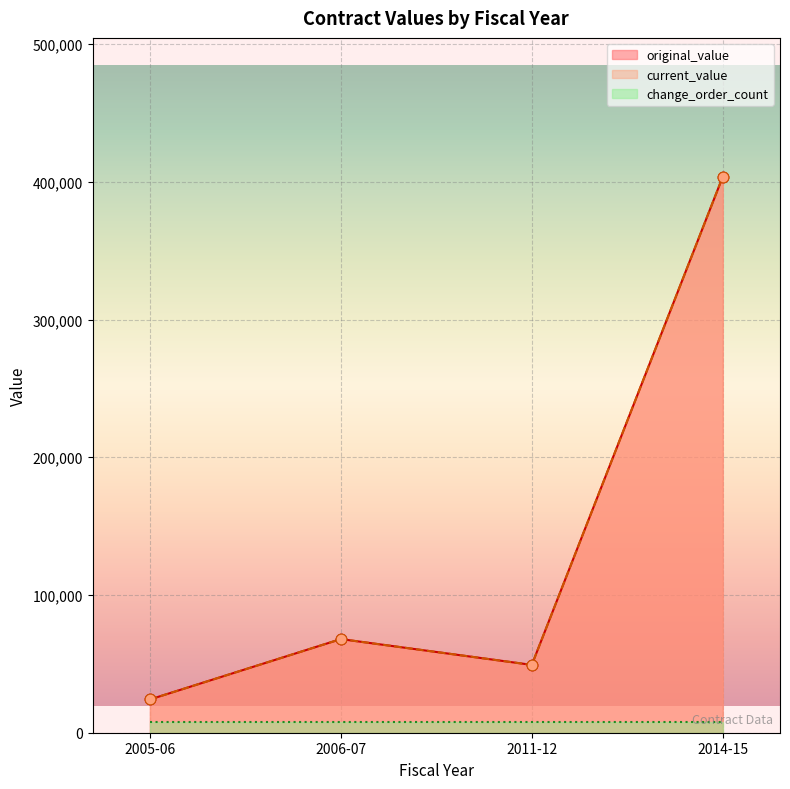

What are all the series names shown in the legend?

original_value, current_value, change_order_count